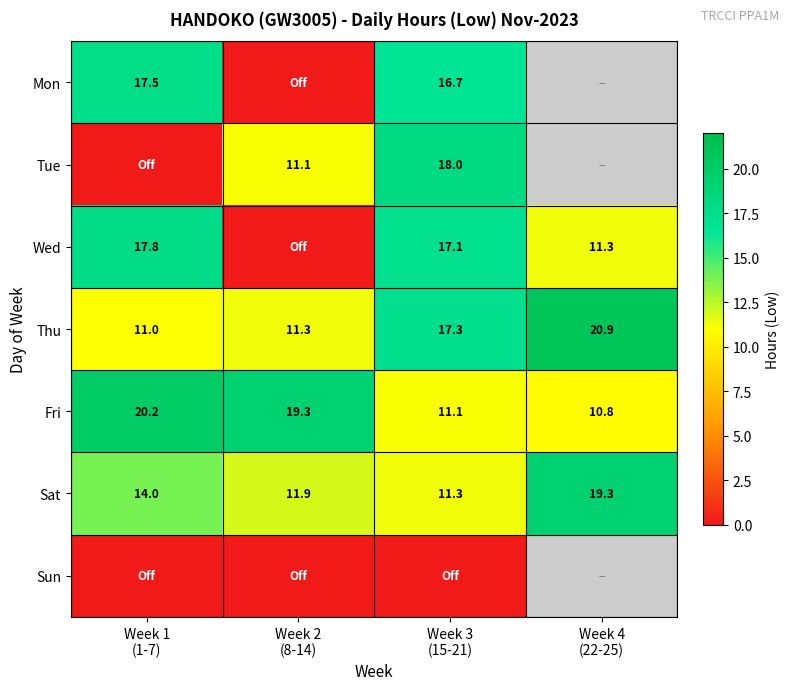

What is the difference between the maximum and minimum values in the Fri series?

9.4